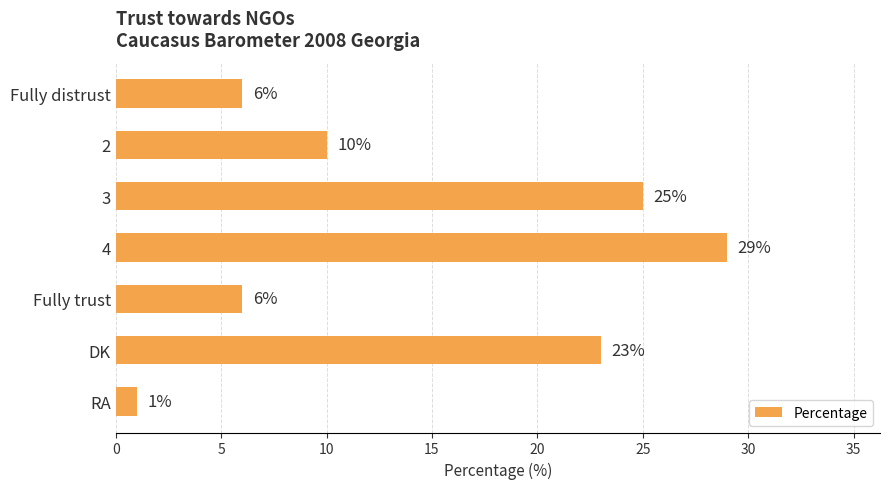

What value does the data have at 3?

25